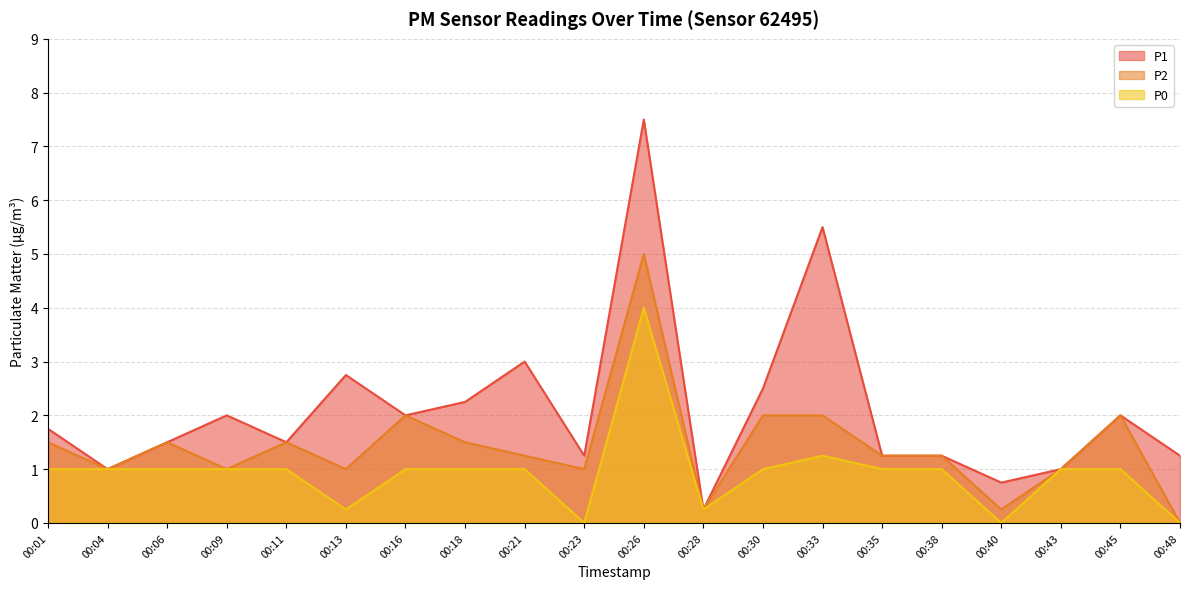

How many data points in P0 are less than 1?

5